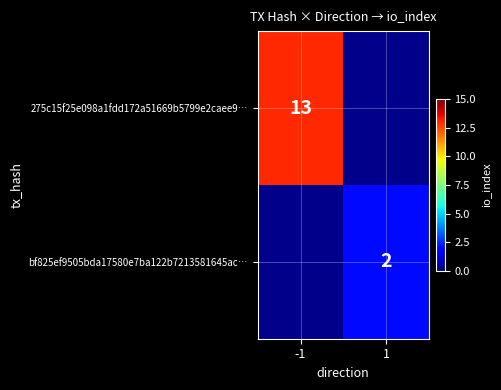

The 275c15f25e098a1fdd172a51669b5799e2caee9… series shows 19 at -1. True or false?

False